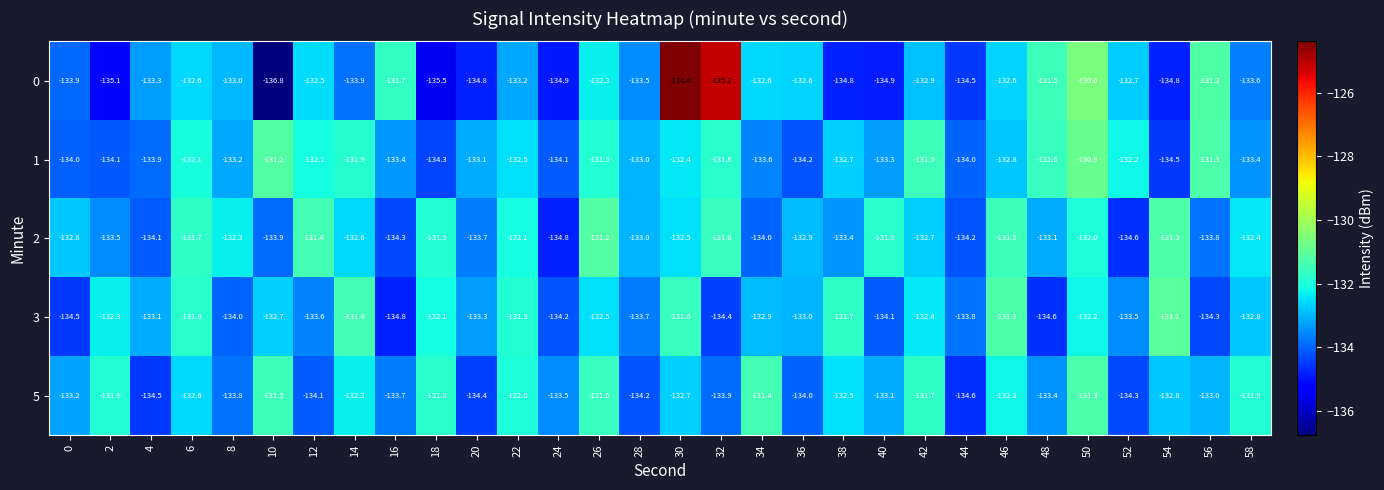

List the series in order of their peak value, highest first.

0, 1, 3, 2, 5